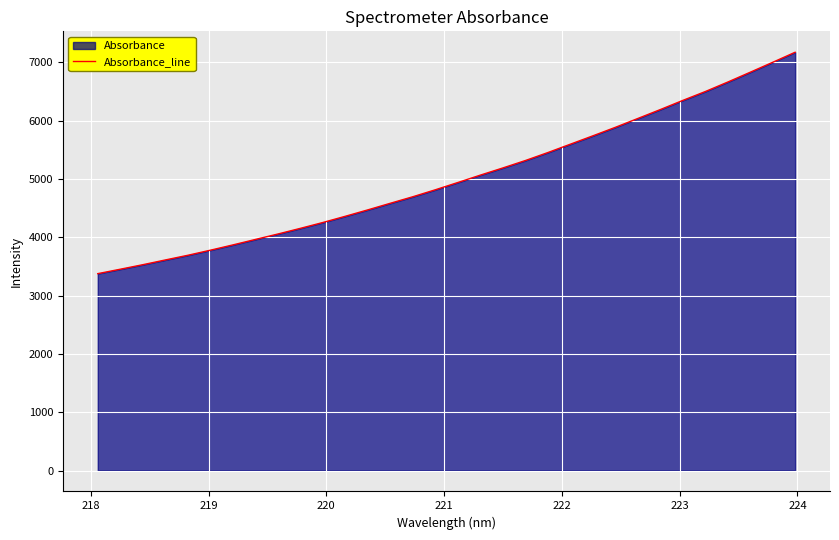

What is the minimum value shown in the chart?

3377.0